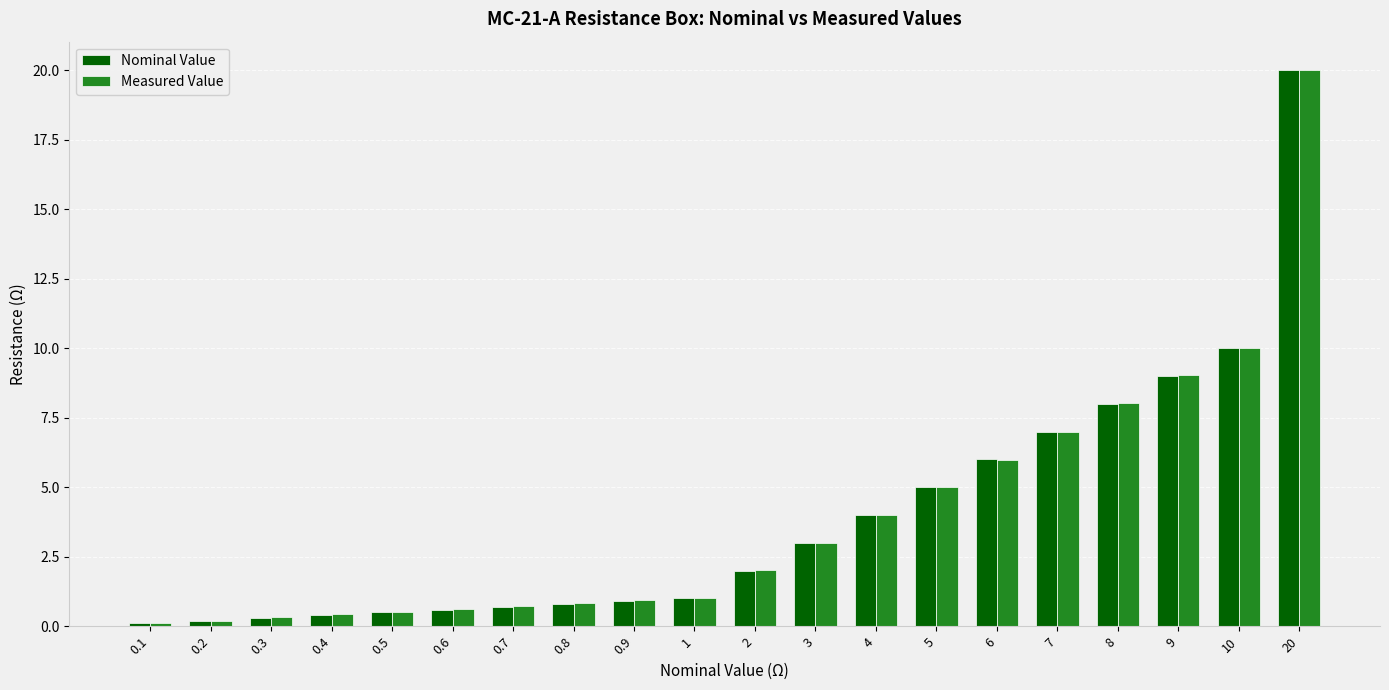

What is the average value of the Nominal Value series?

4.0